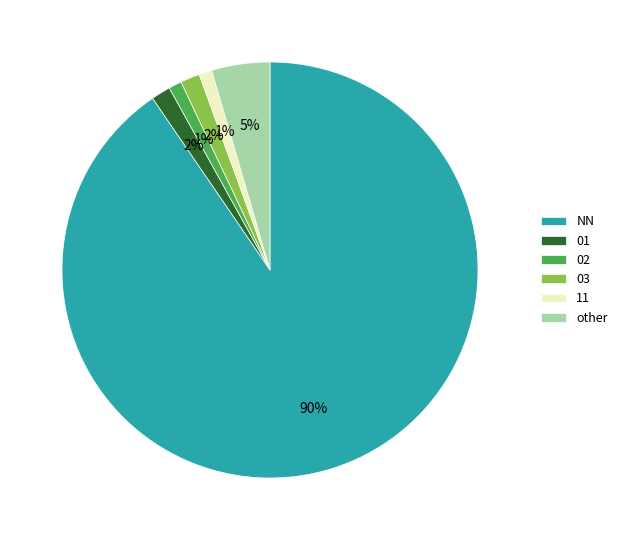

Between other and 01, which is larger?

other